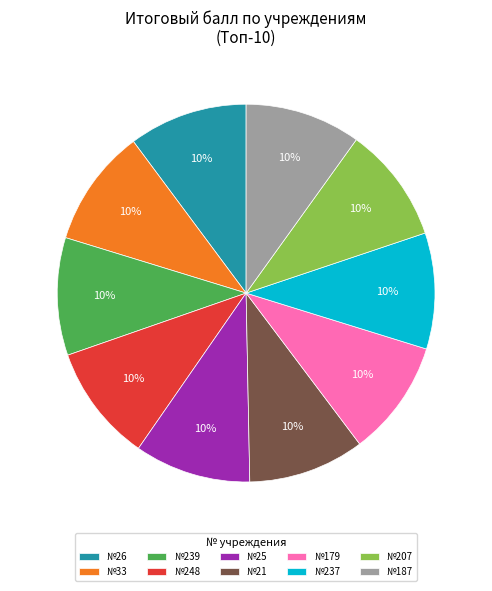

Is it true that №239 is 10% of the pie?

True